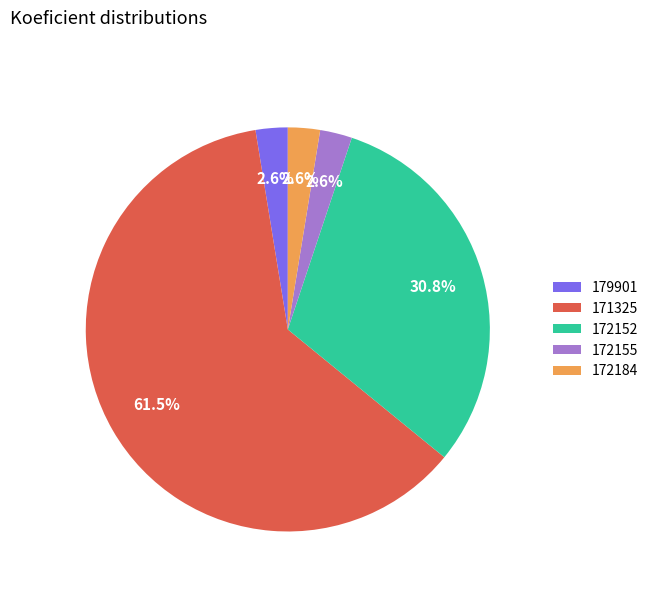

Which slice represents more than half of the pie?

171325